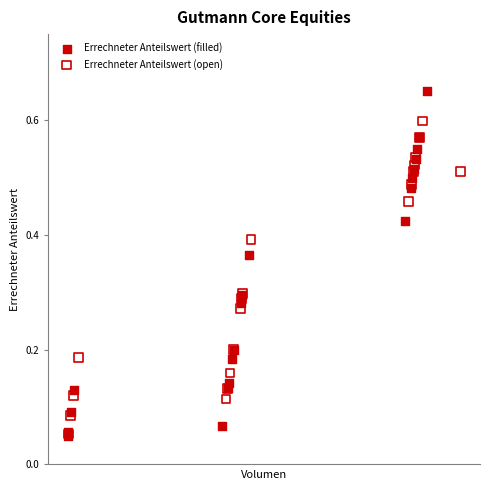

What are all the series names shown in the legend?

Errechneter Anteilswert (filled), Errechneter Anteilswert (open)